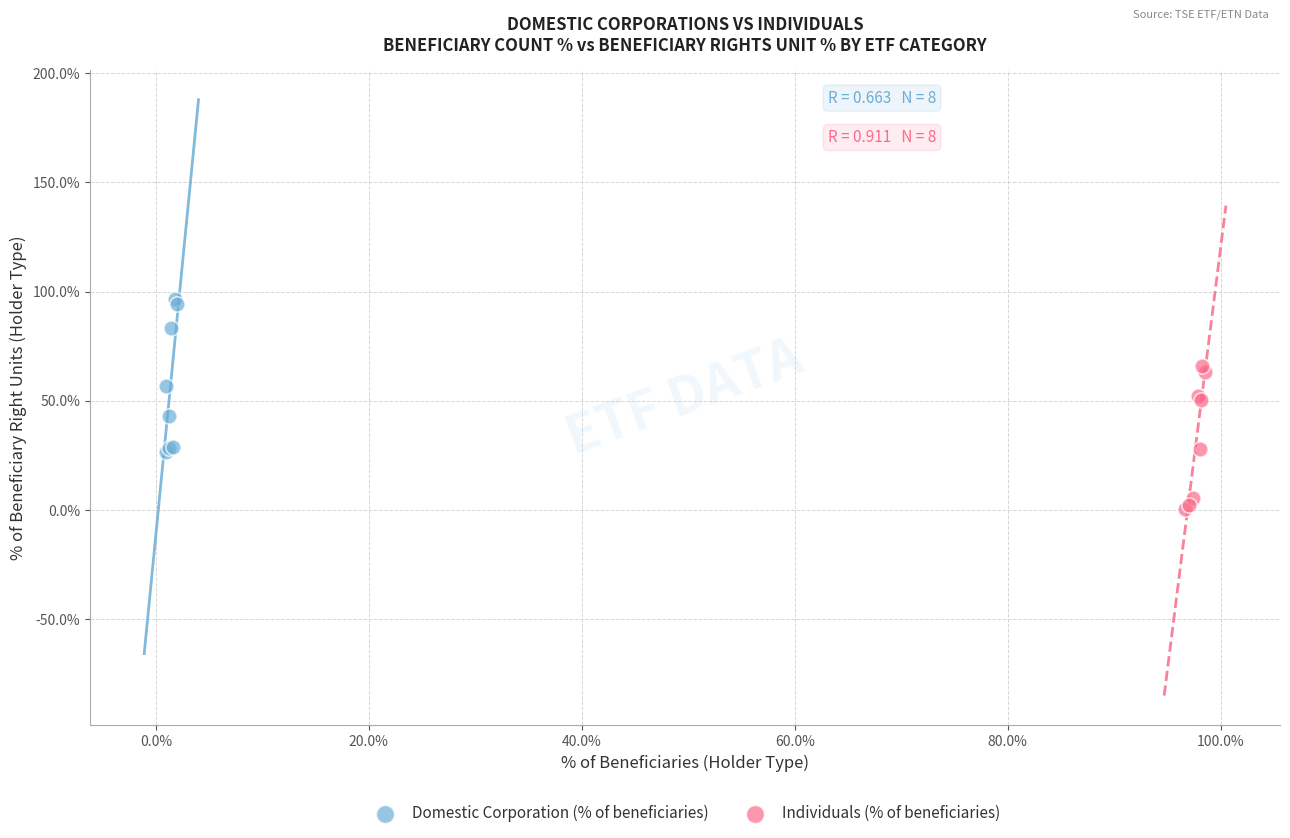

What are all the series names shown in the legend?

Domestic Corporation (% of beneficiaries), Individuals (% of beneficiaries)